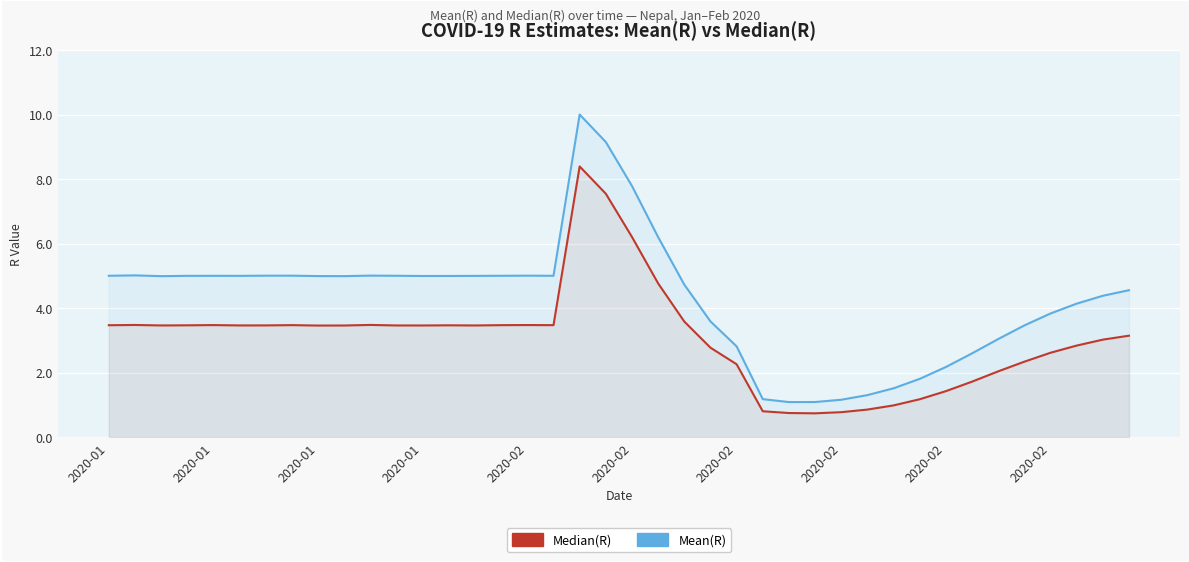

At 33, list the series in order from largest to smallest.

Mean(R), Median(R)